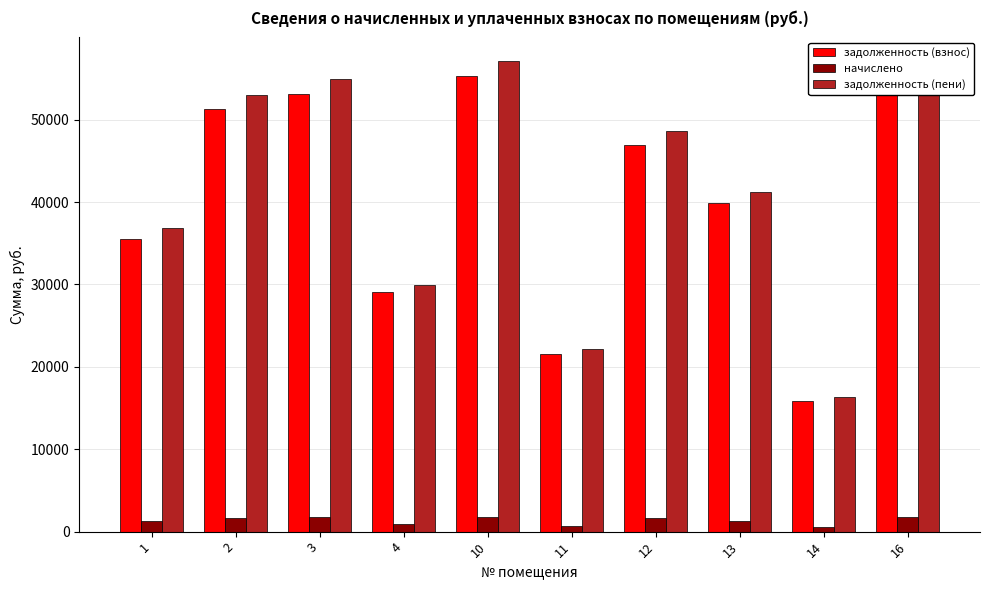

Is the value of задолженность (взнос) at 2 greater than the value of начислено at 11?

Yes